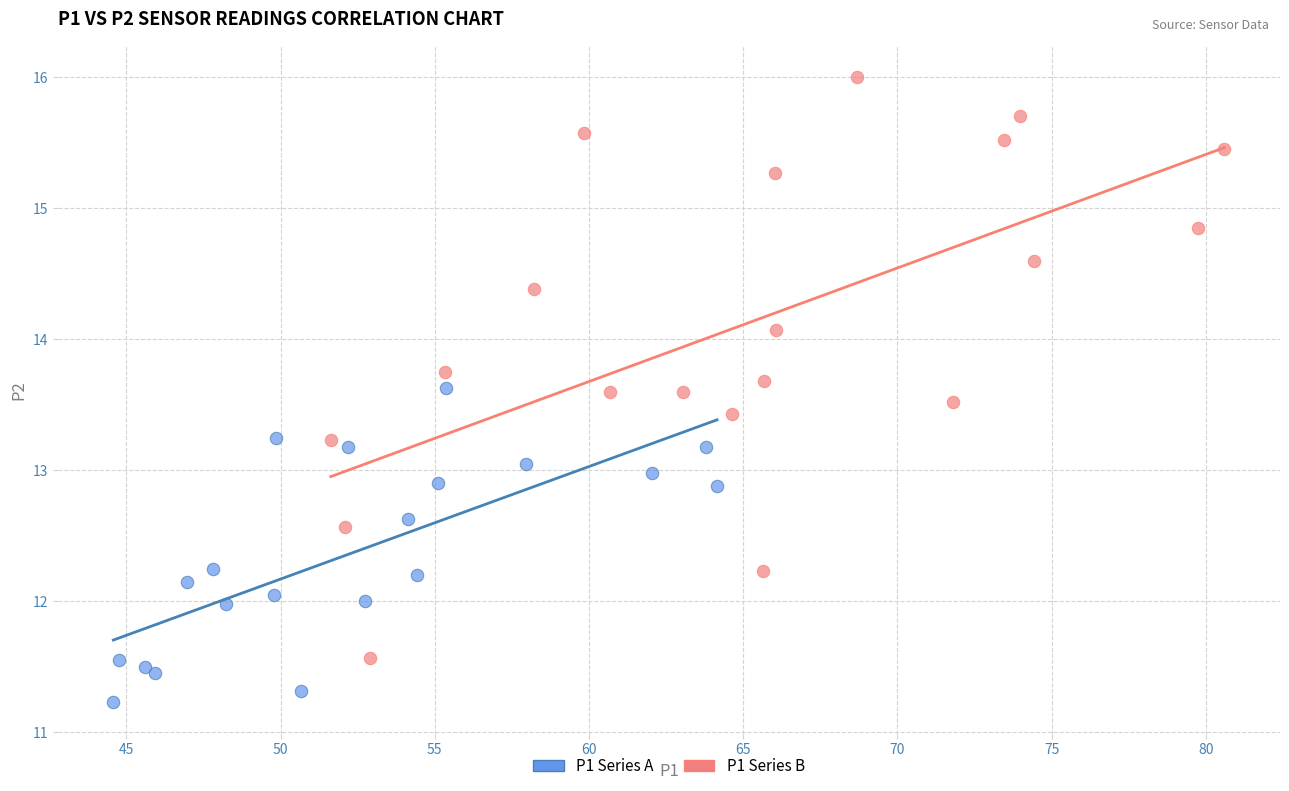

Which series has the largest Y range (max minus min)?

P1 Series B